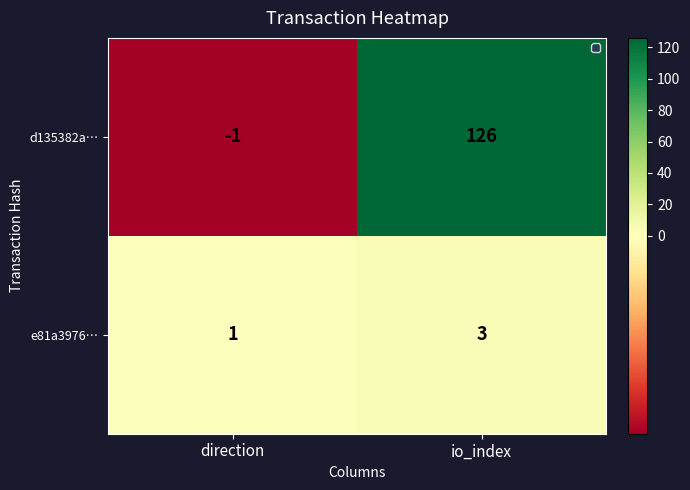

Is it true that d135382a… equals 182 at io_index?

False